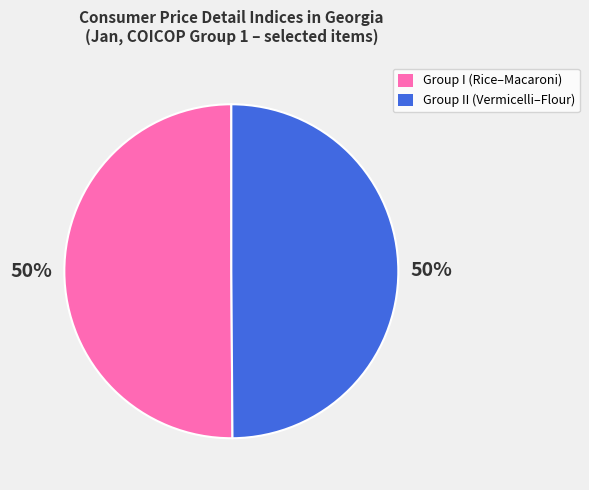

How many segments does this pie chart have?

2